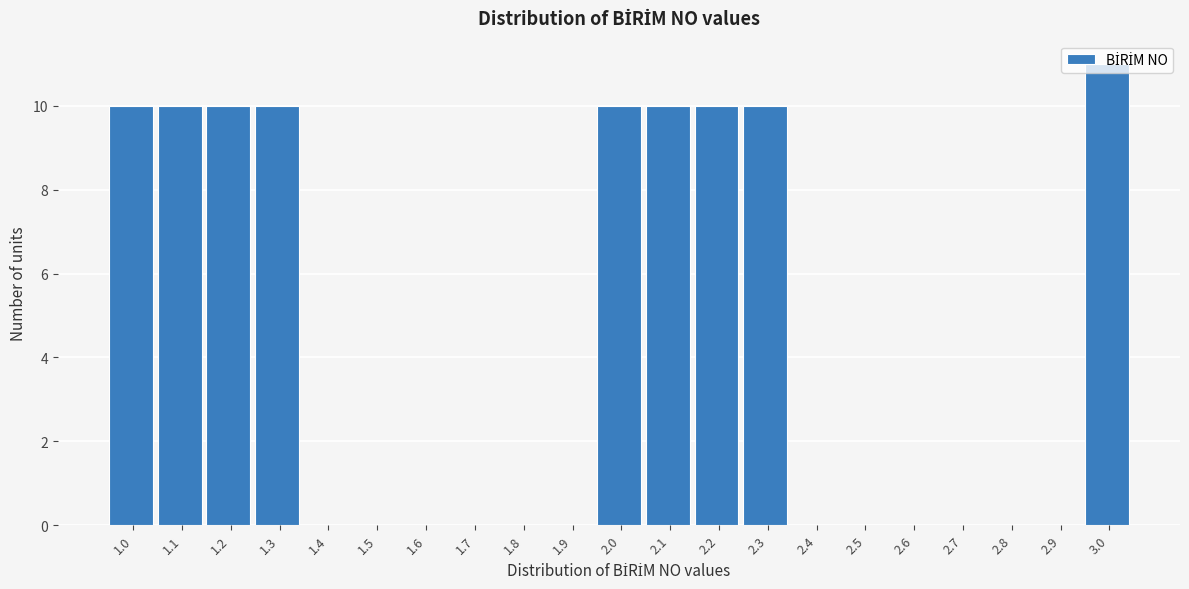

What is the sum of all values?

91